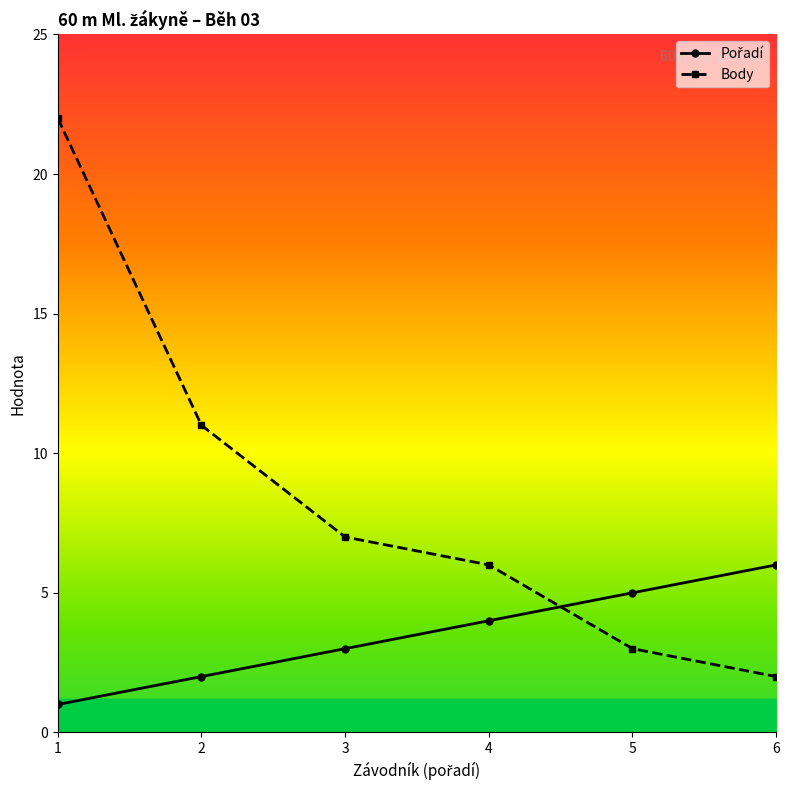

Rank the categories by Body value from lowest to highest.

6, 5, 4, 3, 2, 1